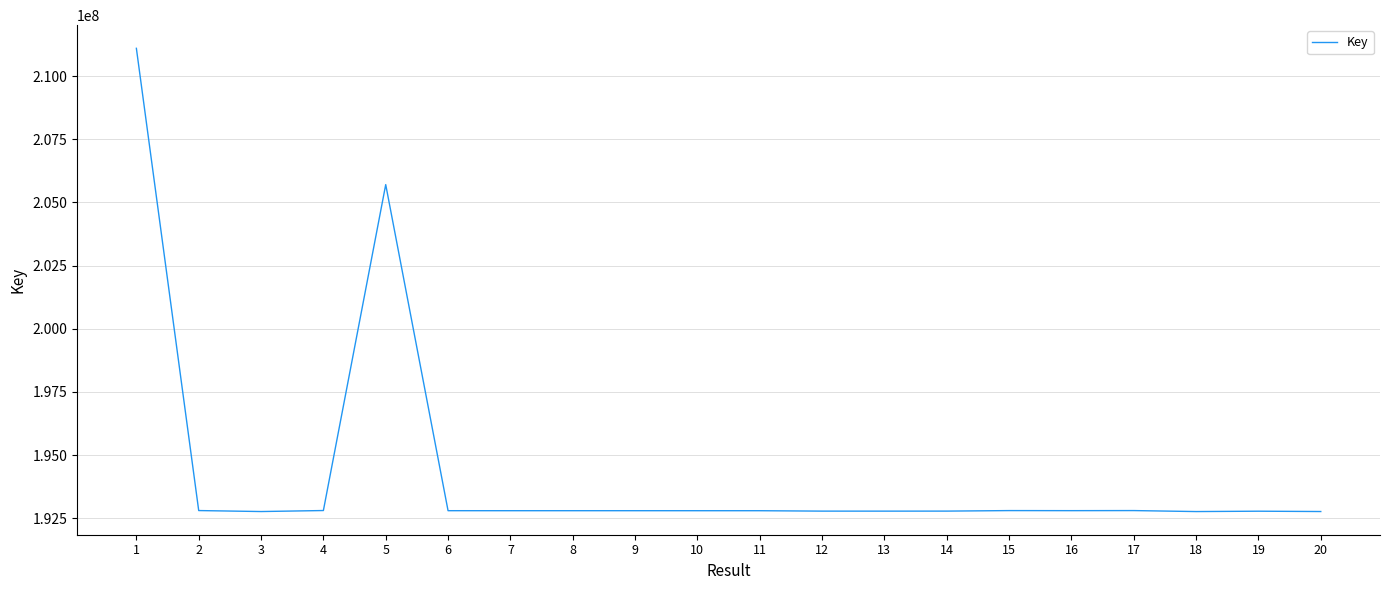

What is the maximum value shown in the chart?

211098329